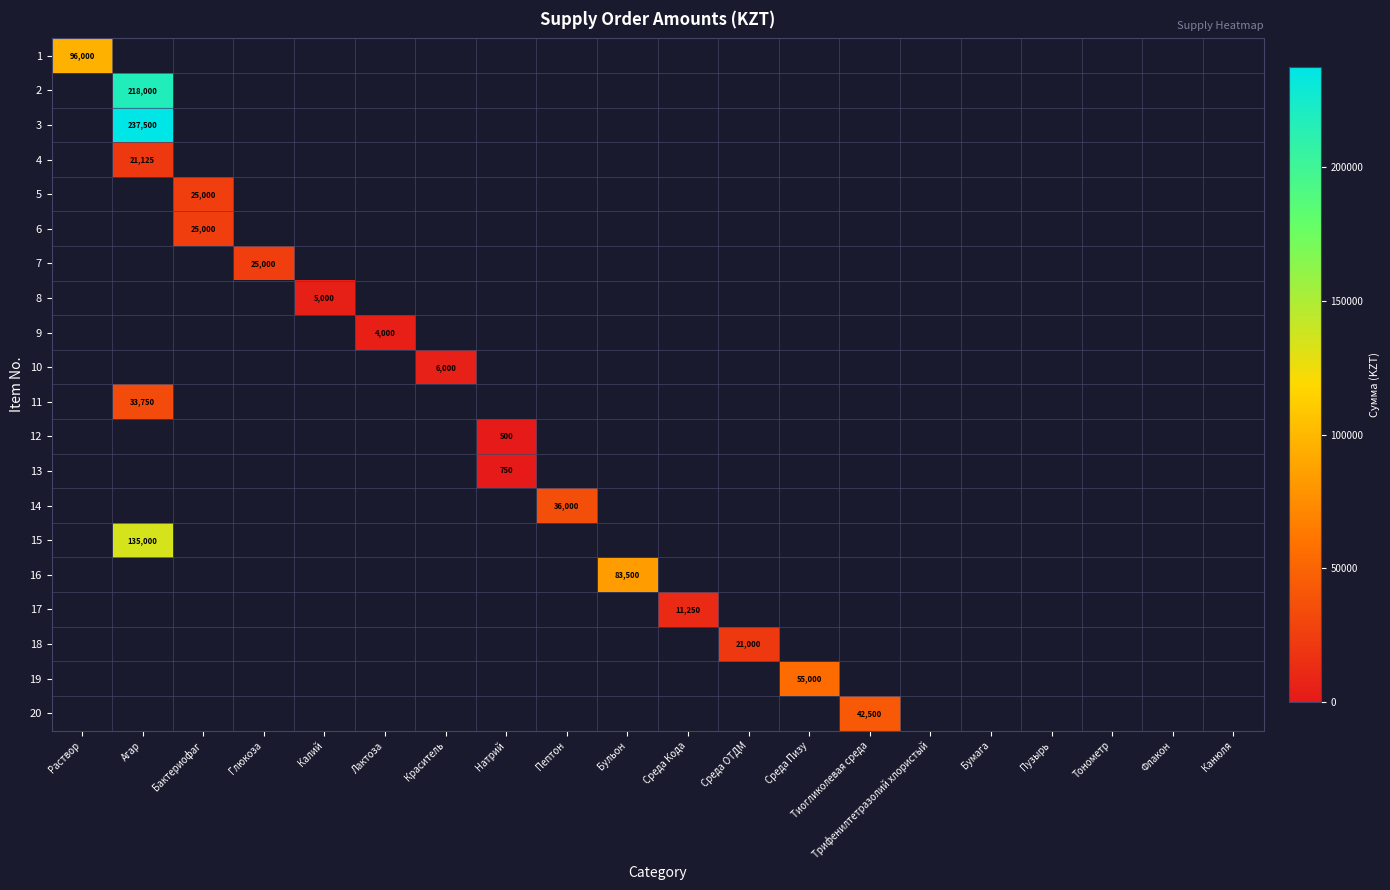

Is the value of 11 at Агар greater than the value of 1 at Раствор?

No